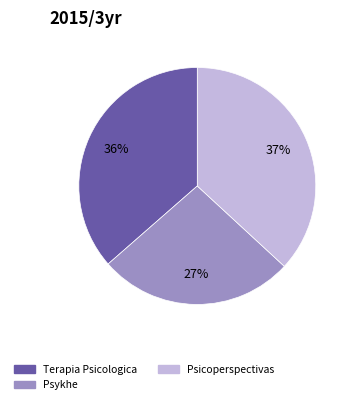

True or false: Terapia Psicologica accounts for 36% of the total.

True